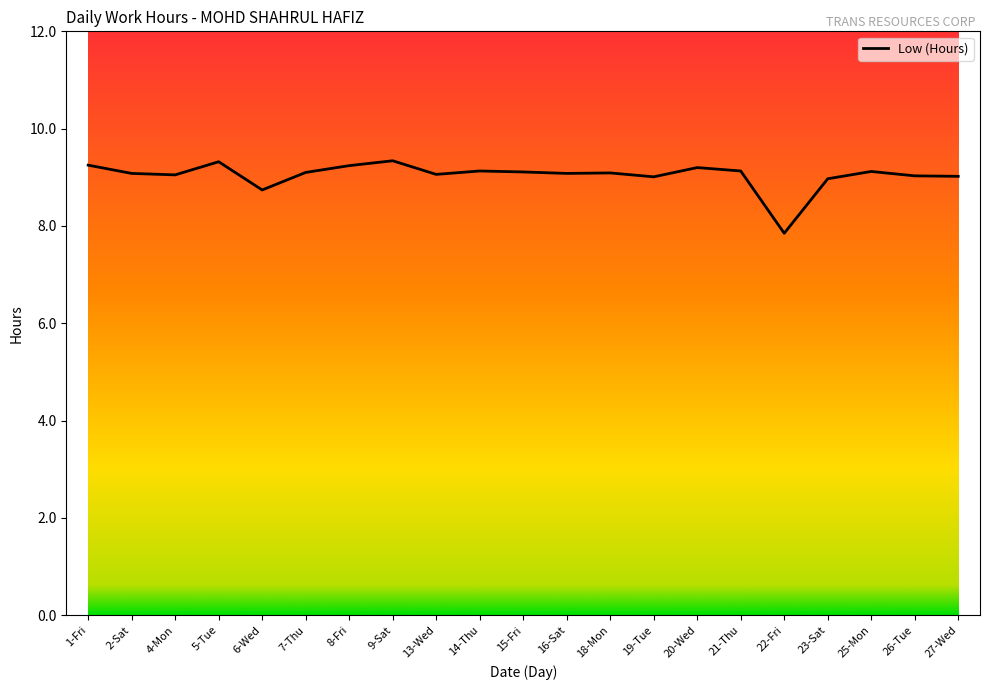

What is the difference between the maximum and minimum values?

1.5